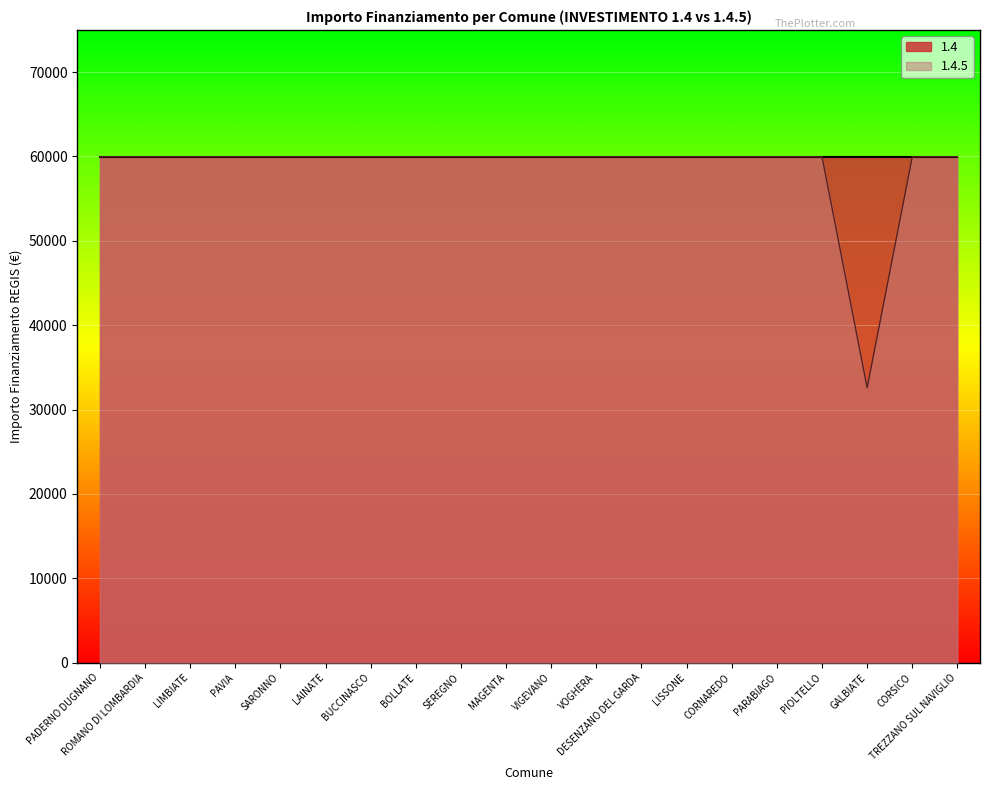

How many lines are shown in the chart?

2